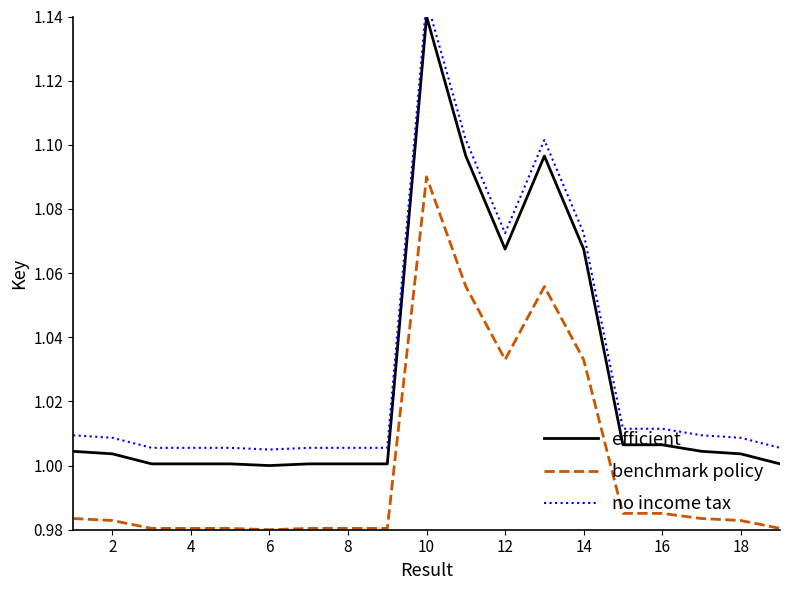

True or false: benchmark policy and efficient cross at least once.

False